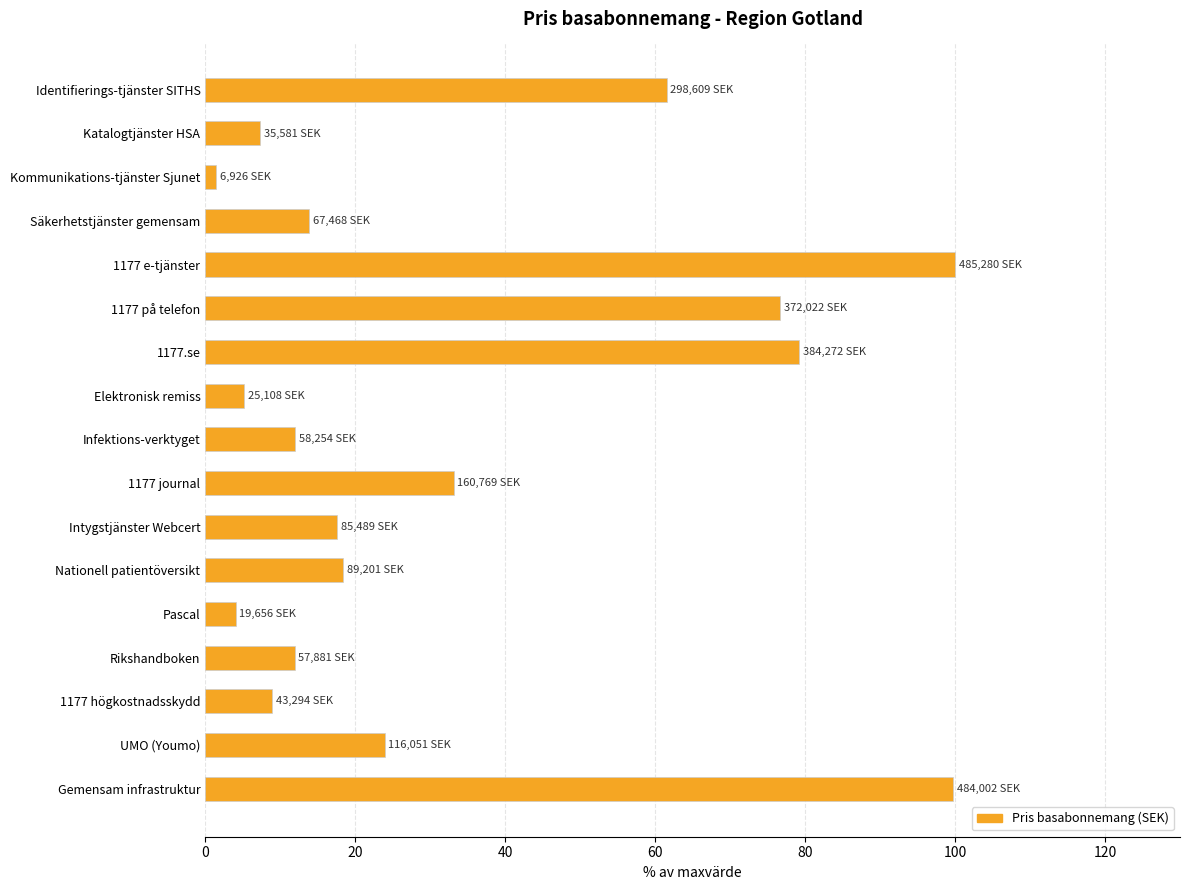

What is the difference between the maximum and minimum values?

98.6